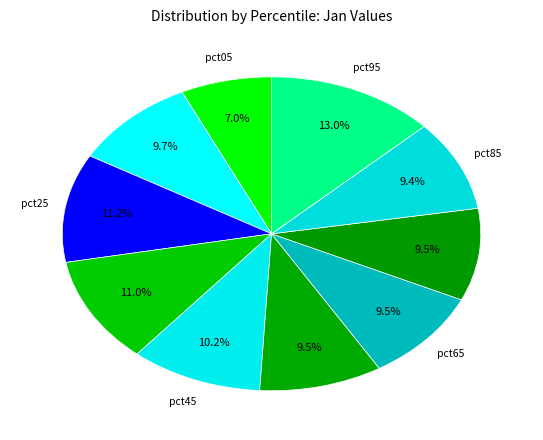

Rank the categories by value from highest to lowest.

pct95, pct25, pct35, pct45, pct15, pct75, pct55, pct65, pct85, pct05